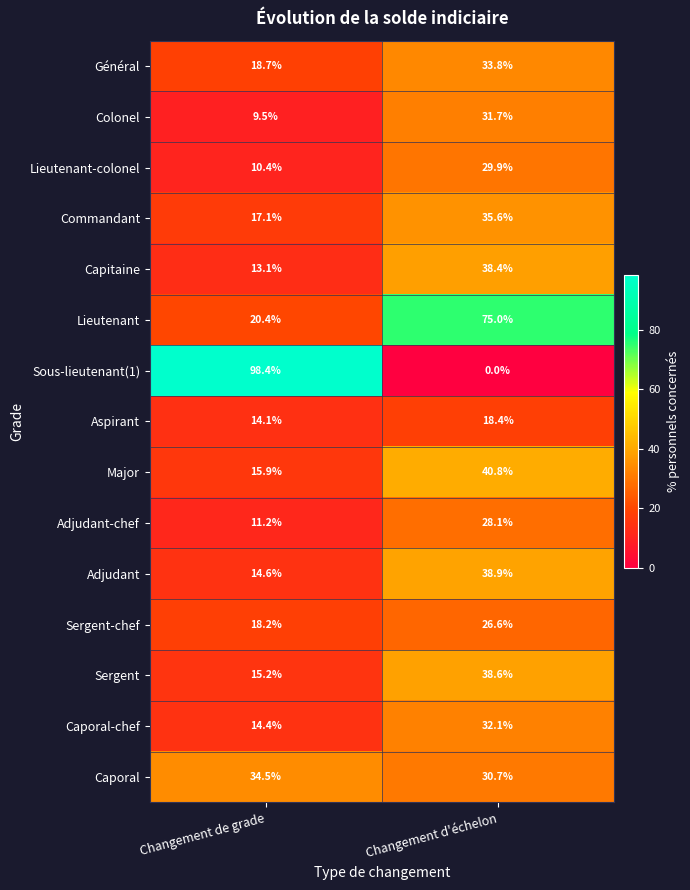

What is the difference between the maximum and minimum values in the Caporal series?

3.8